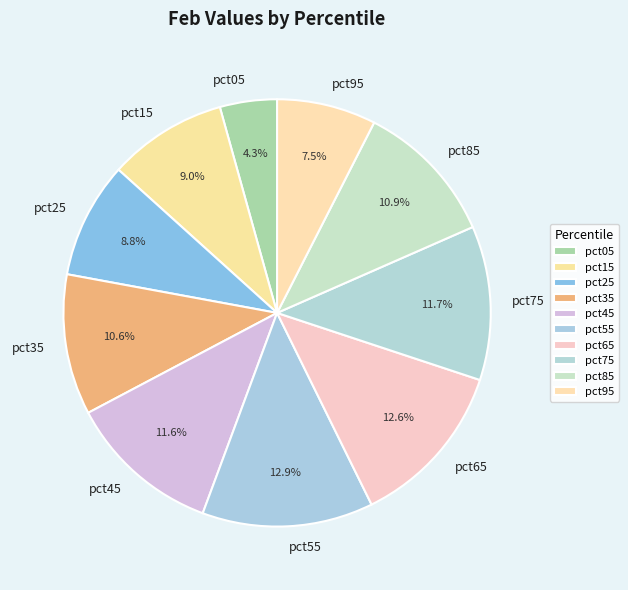

To the nearest percent, what percentage of the pie is pct25?

9%